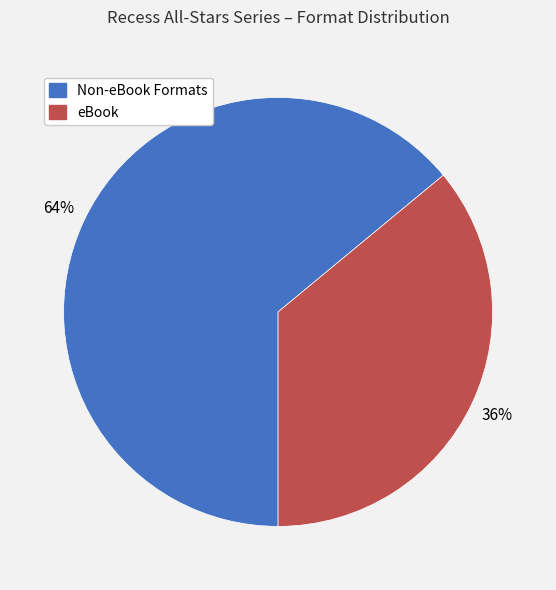

Which category has the biggest portion of the pie?

Non-eBook Formats